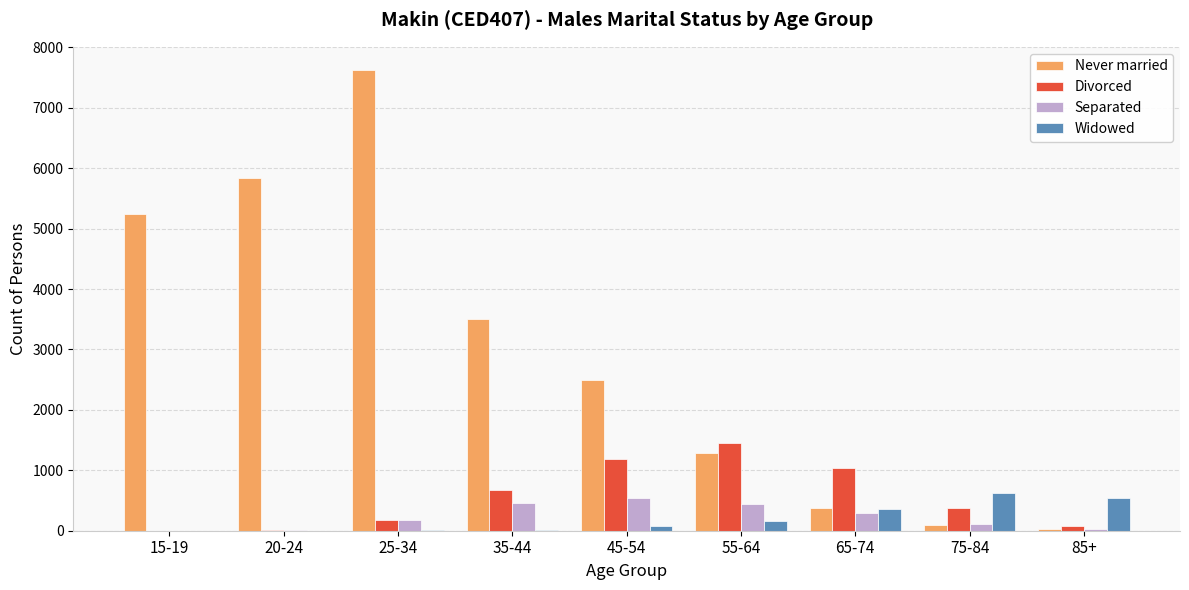

Which label corresponds to the largest value in the chart?

25-34